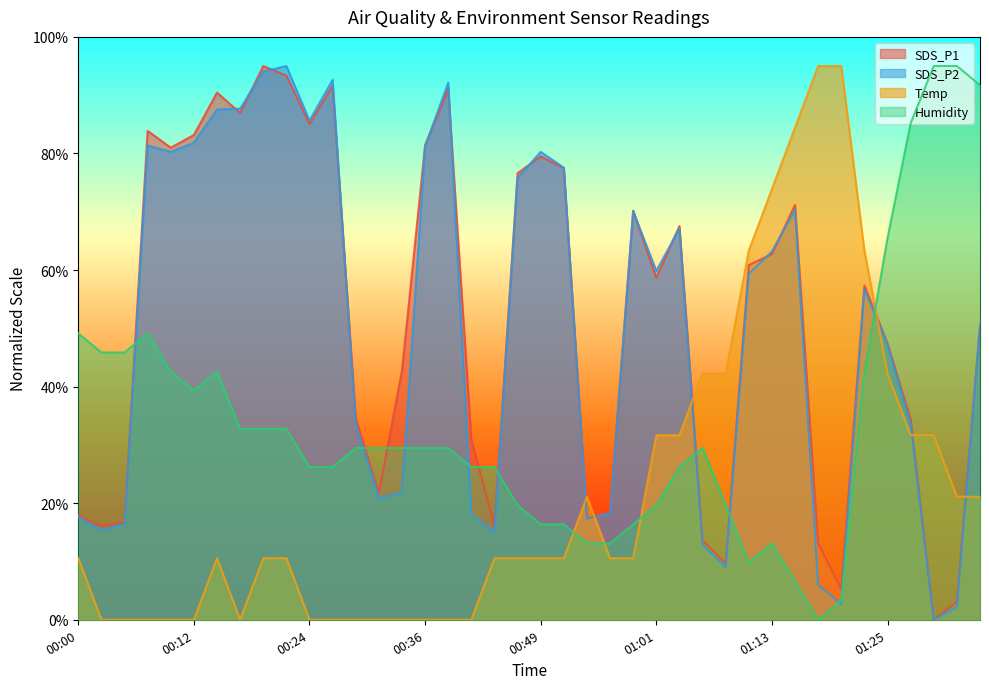

Which category has the lowest value in the Temp series?

00:02